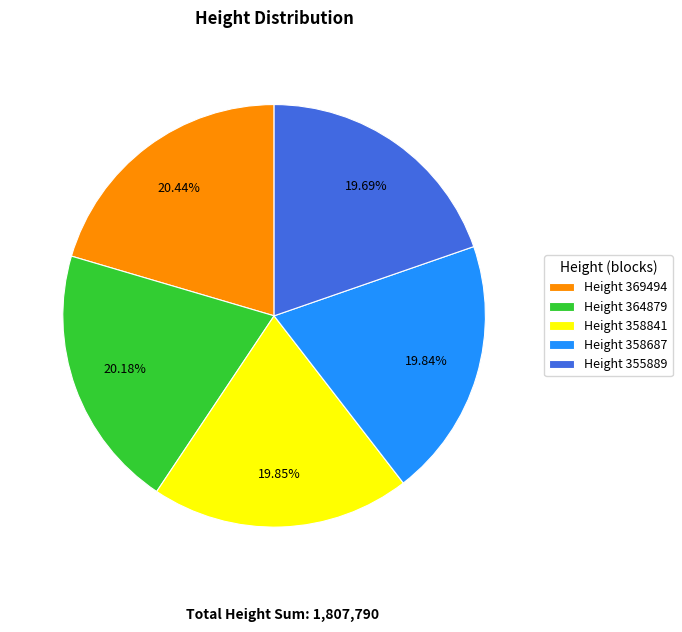

Approximately how many times larger is the value at Height 355889 compared to Height 358687?

1.0